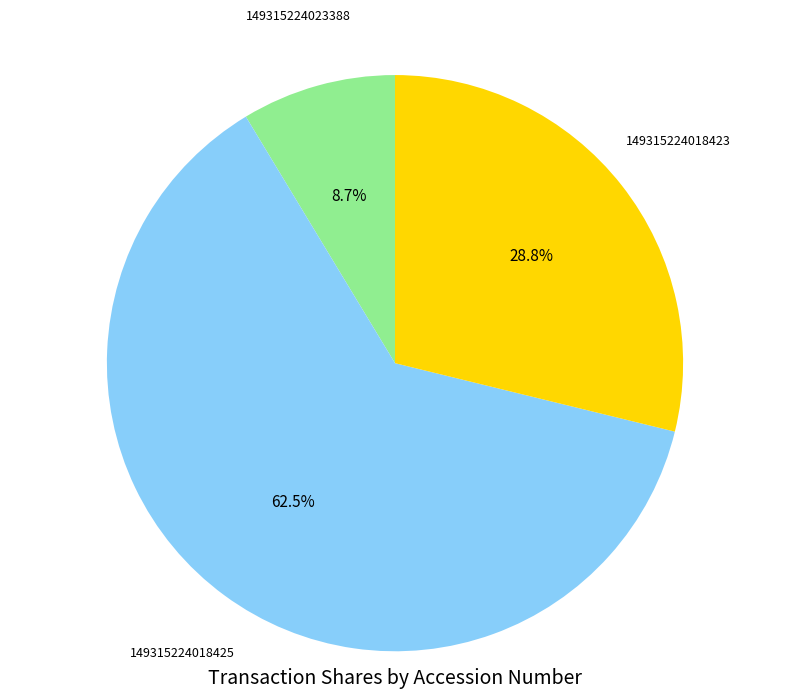

Does any single category account for the majority?

Yes